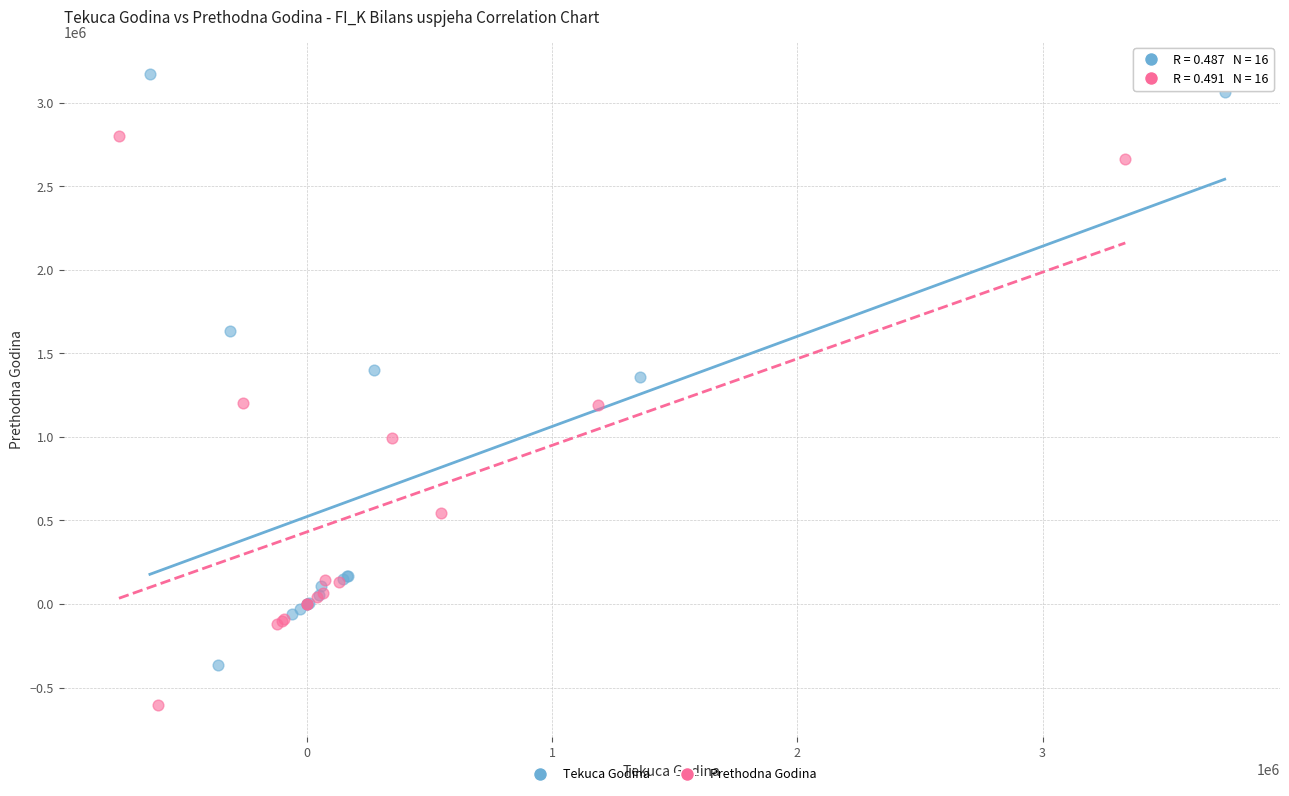

Which series contains the highest Y value?

Tekuca Godina